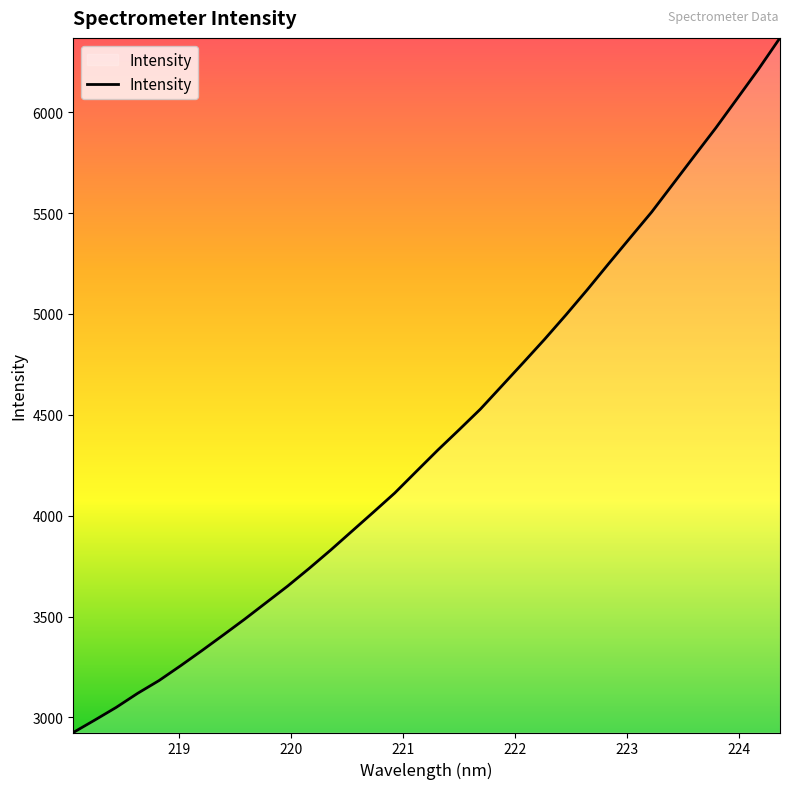

How many categories are shown in the chart?

34